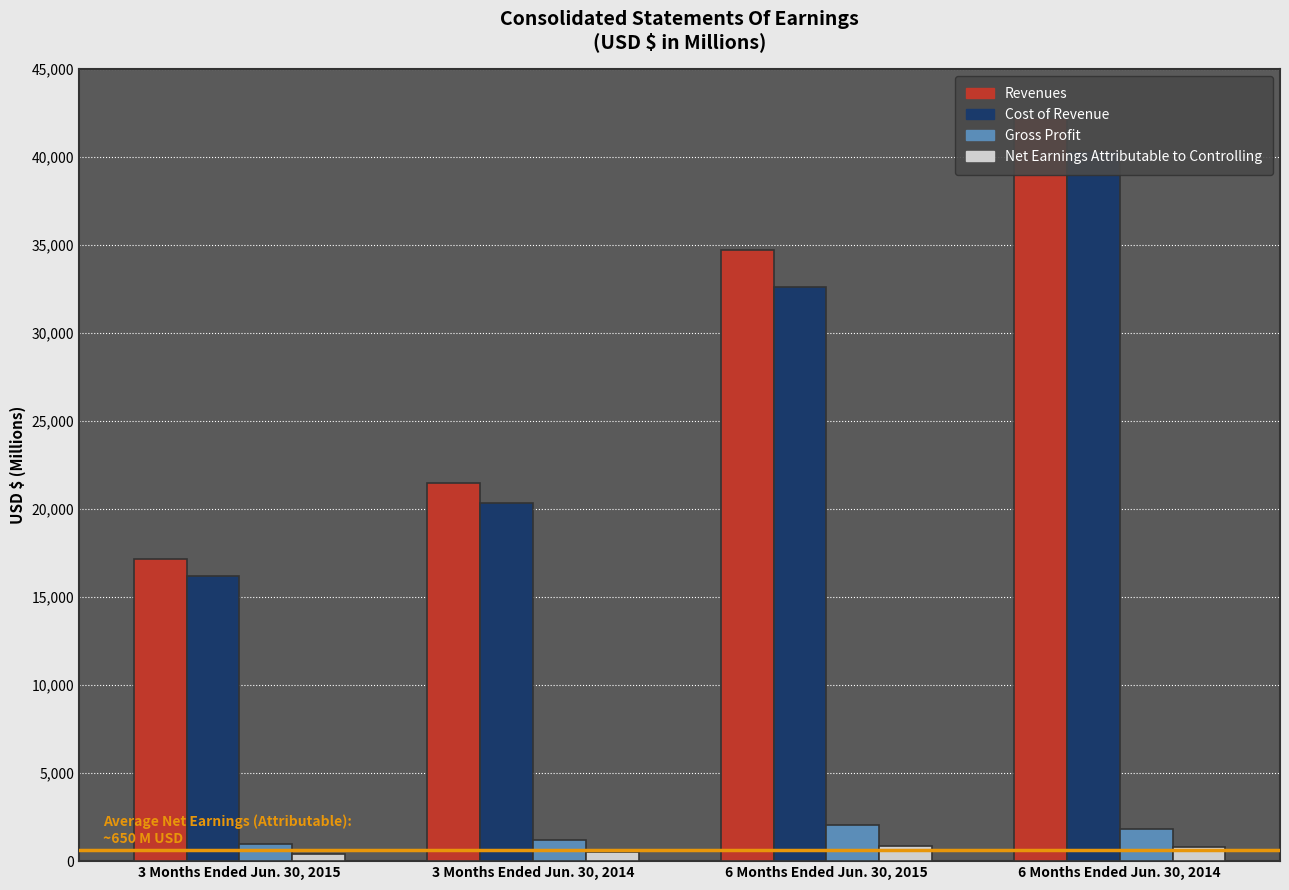

How many bars are there in total?

16